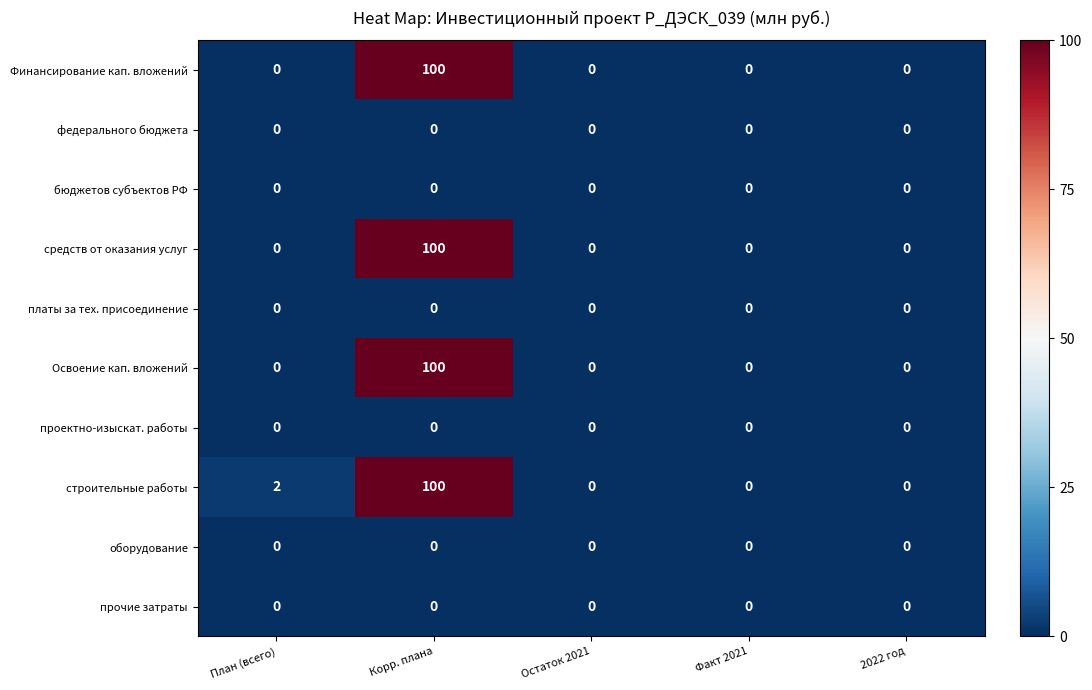

Between План (всего) and Факт 2021, which series saw the biggest shift?

строительные работы